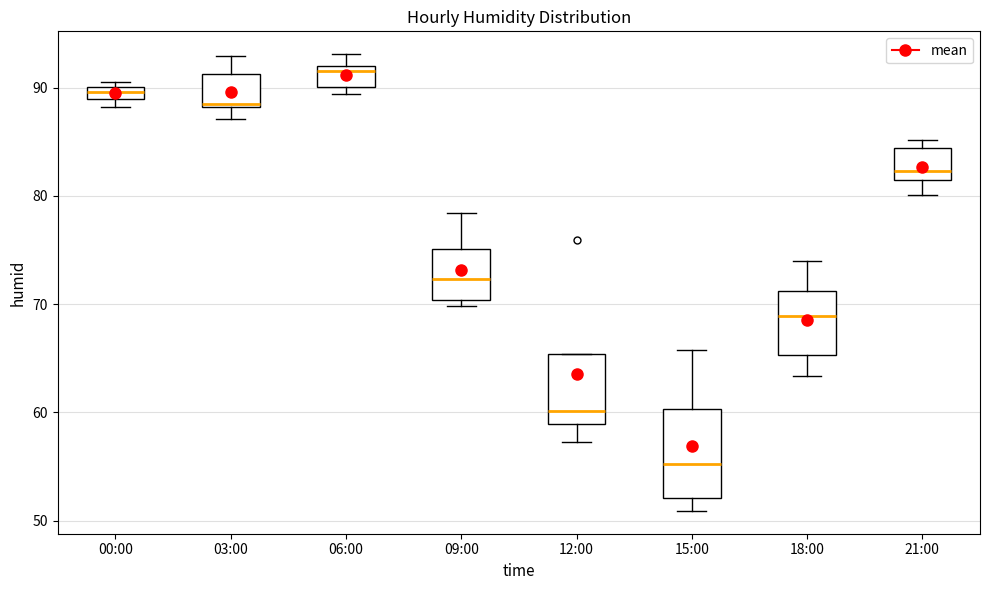

Where is the lower edge of the box for 06:00 on the y-axis? The values are not printed on the chart, so give them approximately, as read against the axis.

90